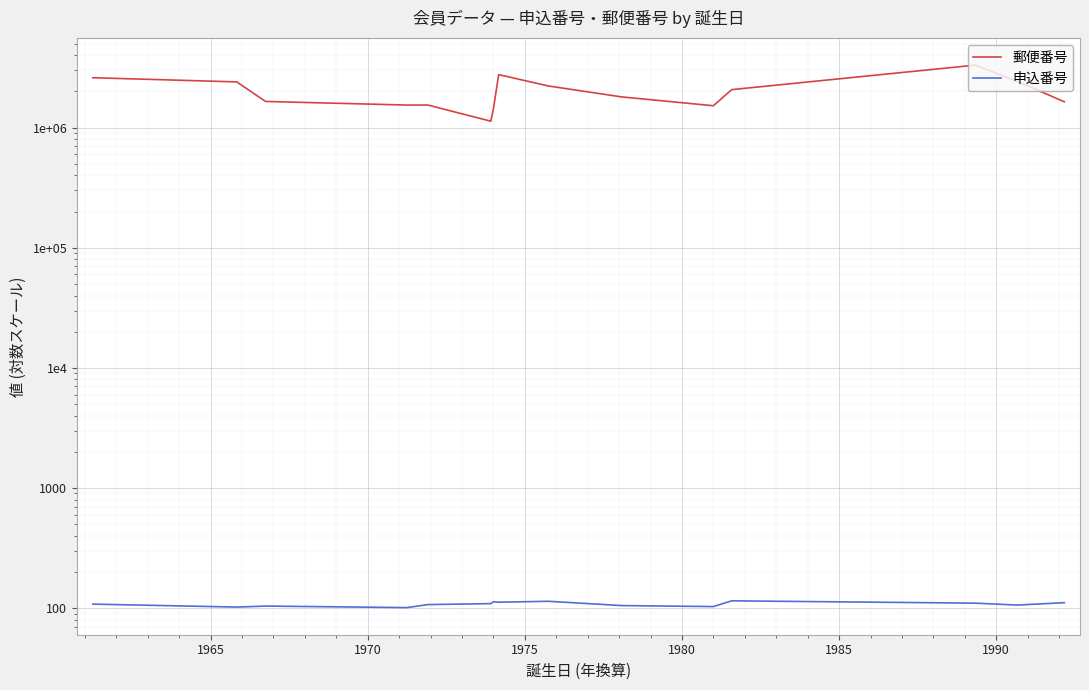

Which series has the largest total across all categories?

郵便番号